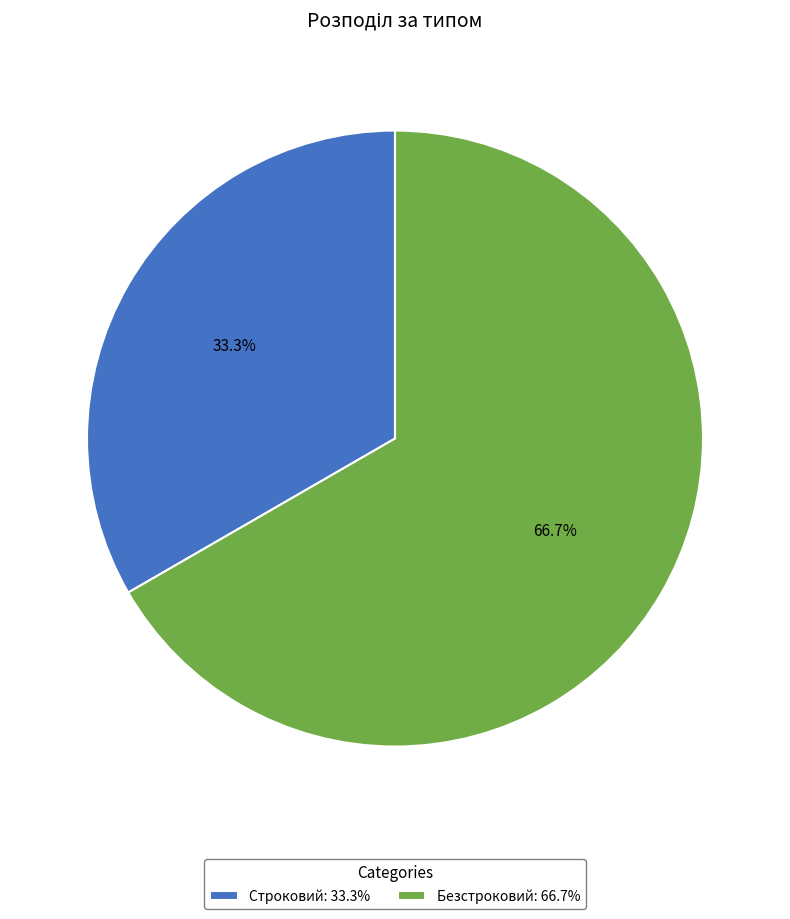

To the nearest percent, what is the average slice percentage?

50%